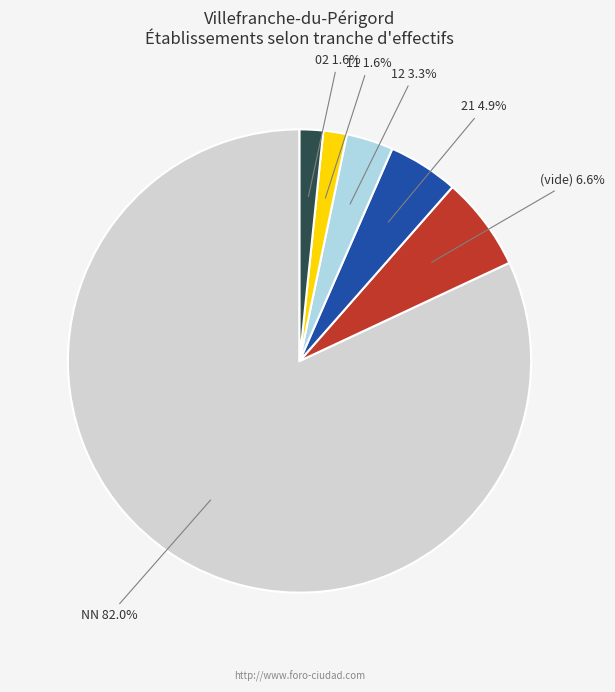

Does any single category account for the majority?

Yes